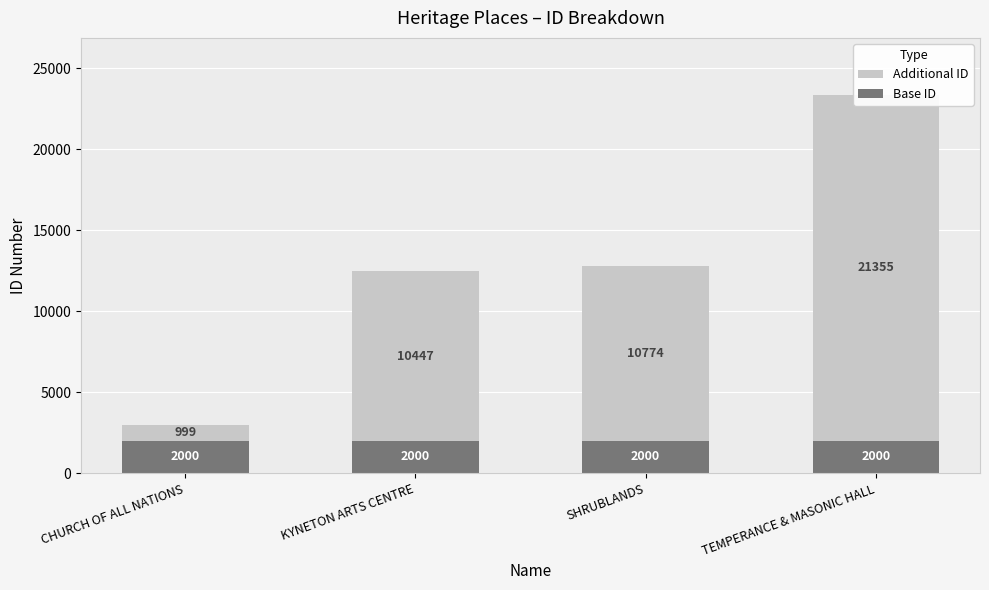

Which category has the highest value across all series?

TEMPERANCE & MASONIC HALL